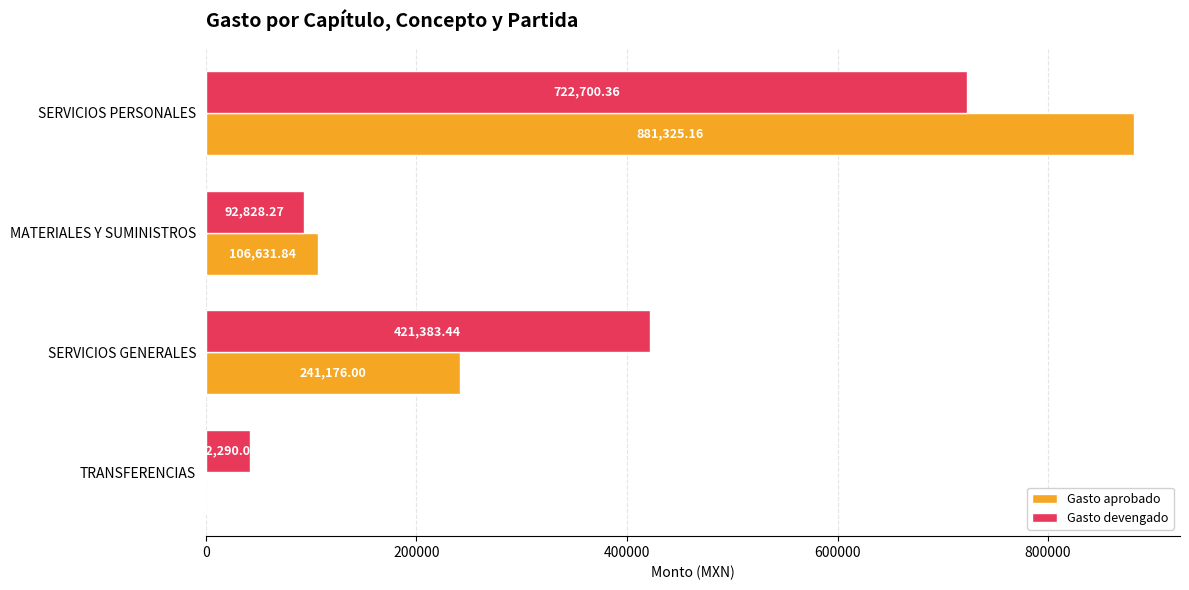

What are all the series names shown in the legend?

Gasto aprobado, Gasto devengado